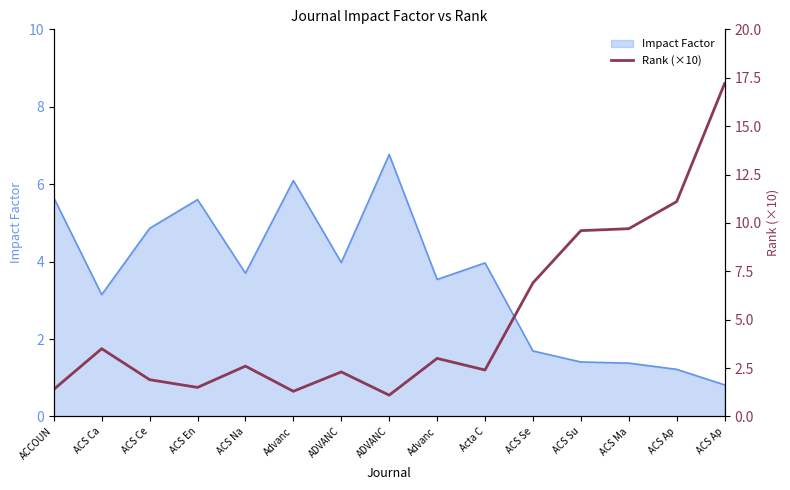

What is the label of the 8th point from the left?

ADVANC